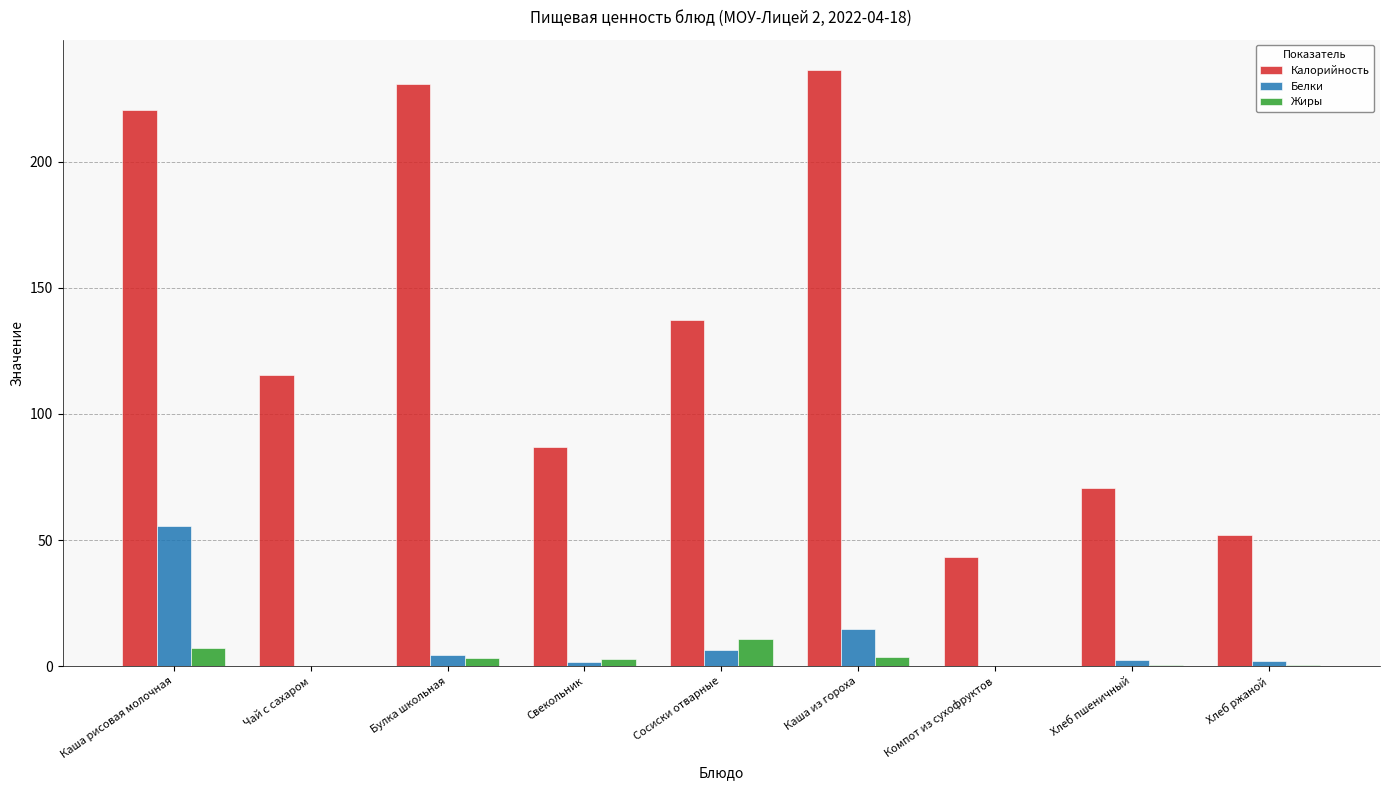

True or false: Калорийность has a value of 39.6 at Хлеб пшеничный.

False